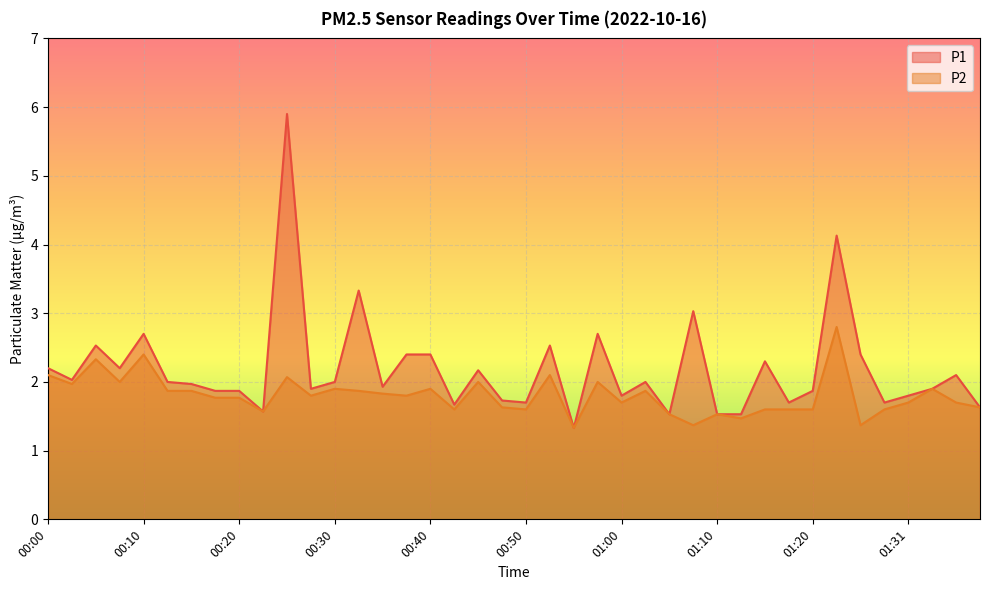

Where is the first local minimum for P1?

00:03